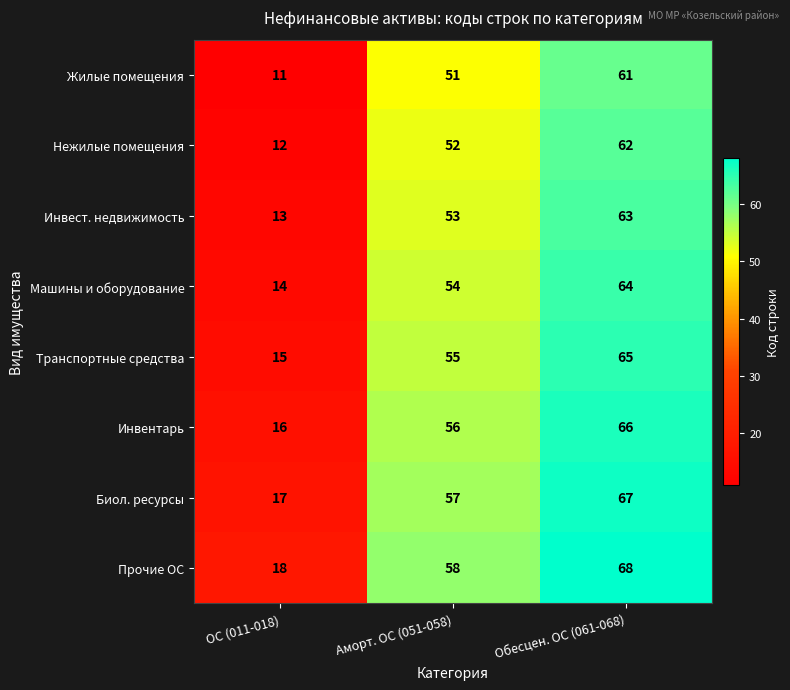

How many Транспортные средства values are between 15 and 65?

3